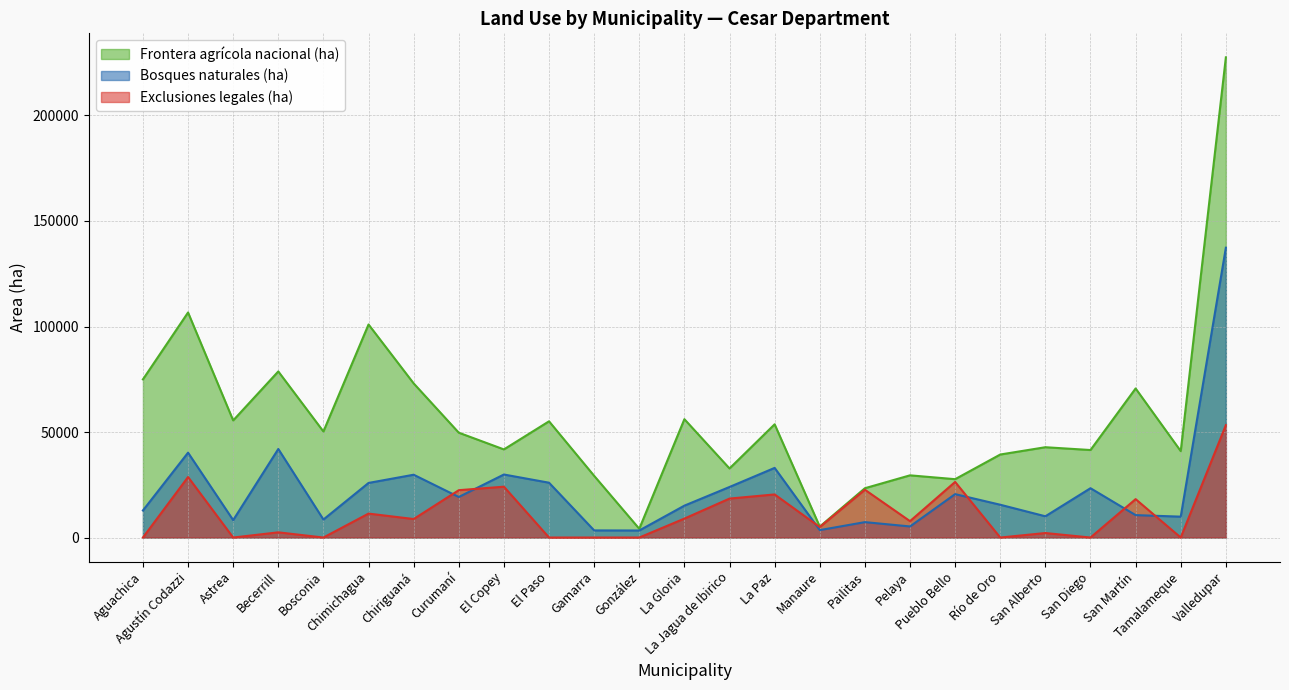

True or false: Exclusiones legales (ha) has more than 0 interior local peaks.

True